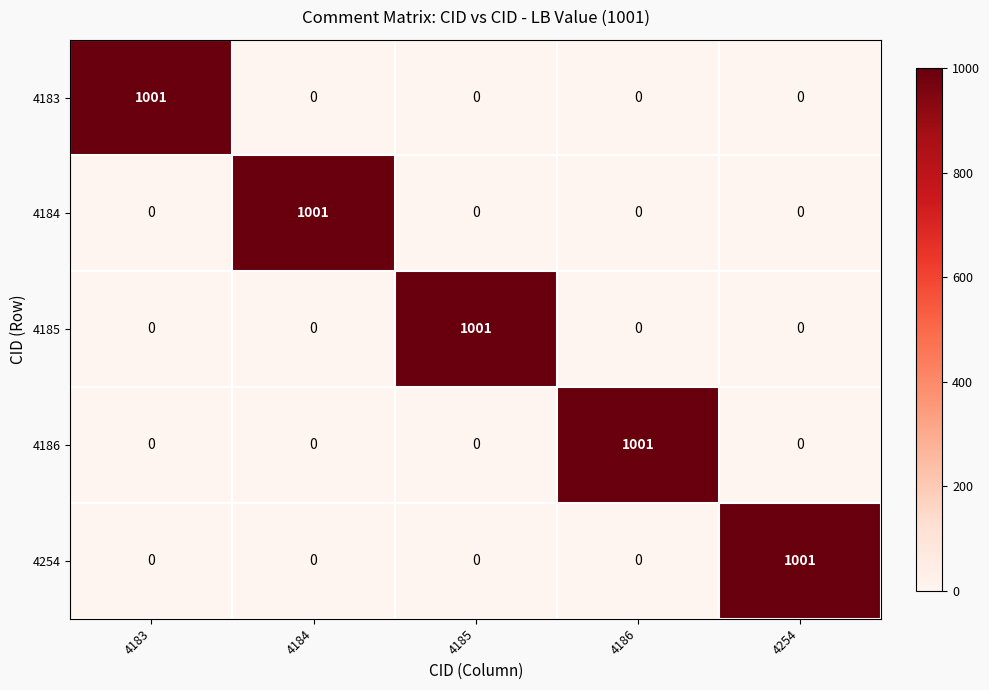

What is the difference between the highest and lowest values at 4183?

1001